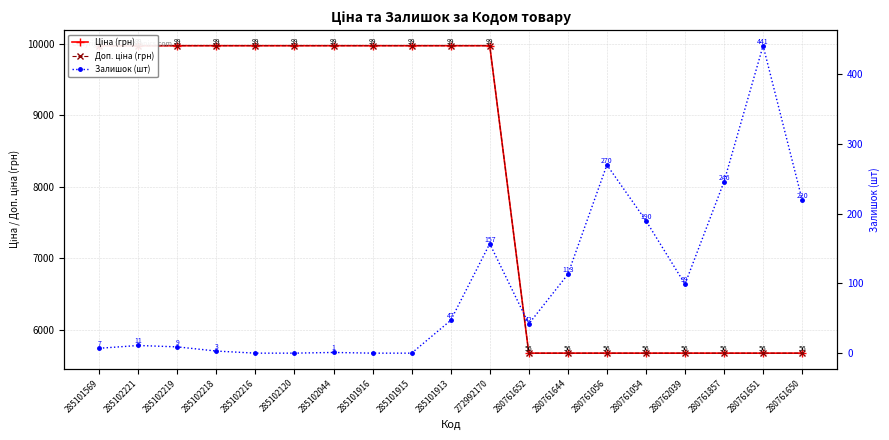

True or false: Залишок (шт) and Ціна (грн) cross at least once.

False